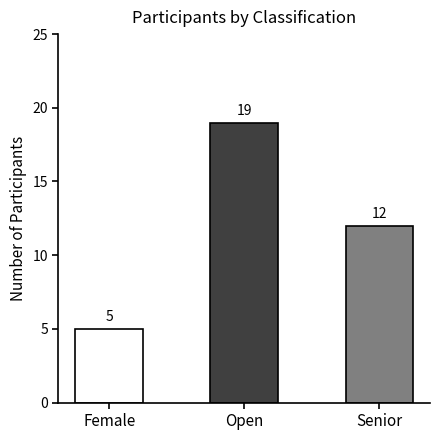

List the labels in order of value, smallest first.

Female, Senior, Open